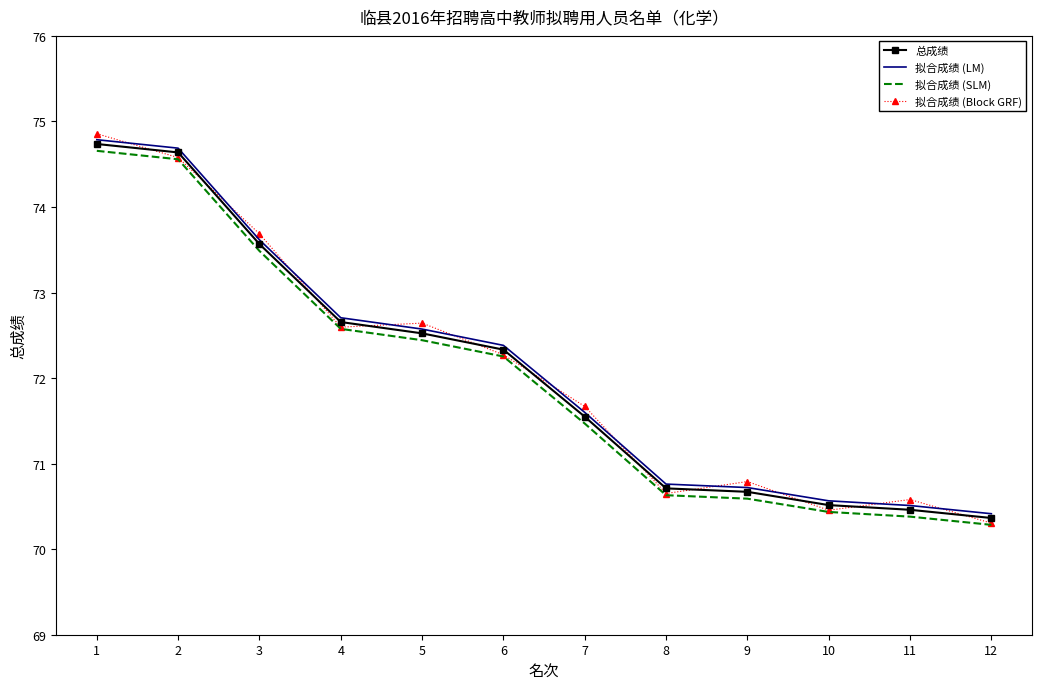

The value of 拟合成绩 (SLM) at 8 is 106.1. True or false?

False